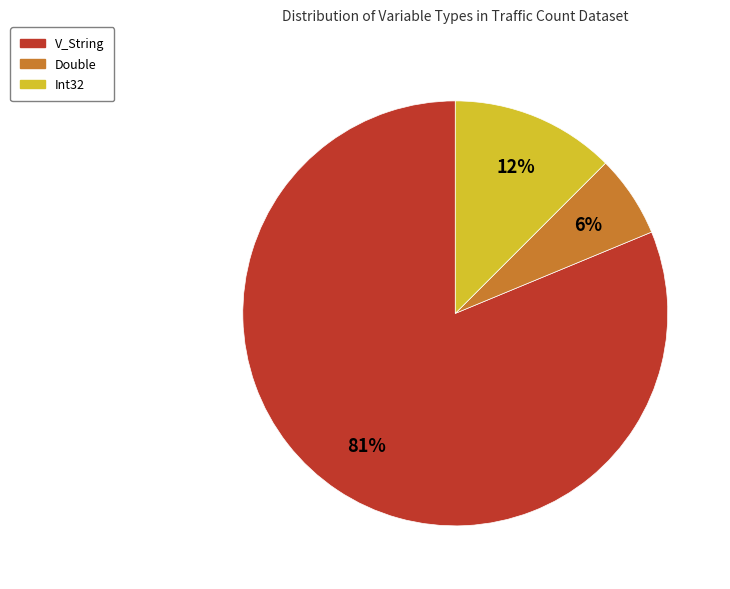

To the nearest percent, what percentage of the pie is Double?

6%